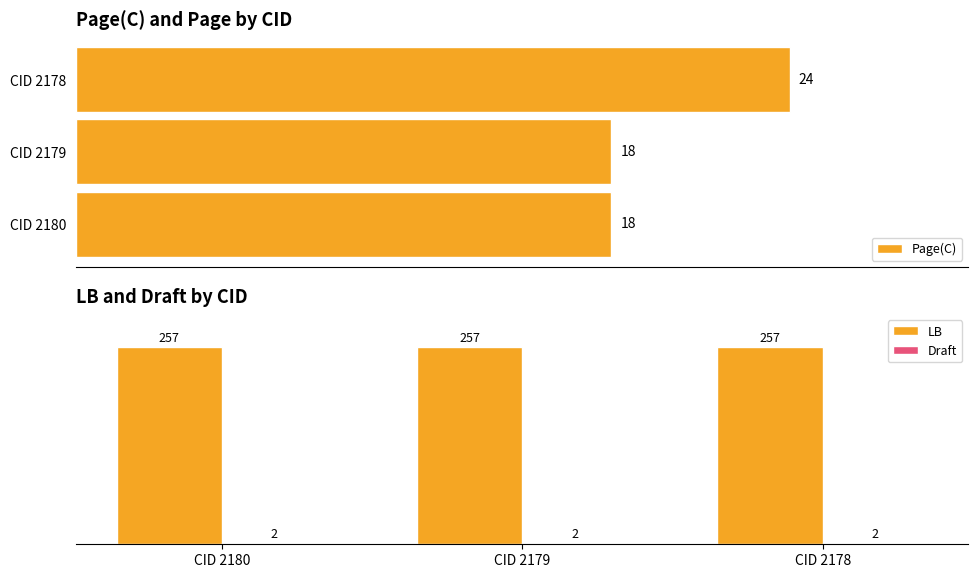

How many bars are there in each group?

2